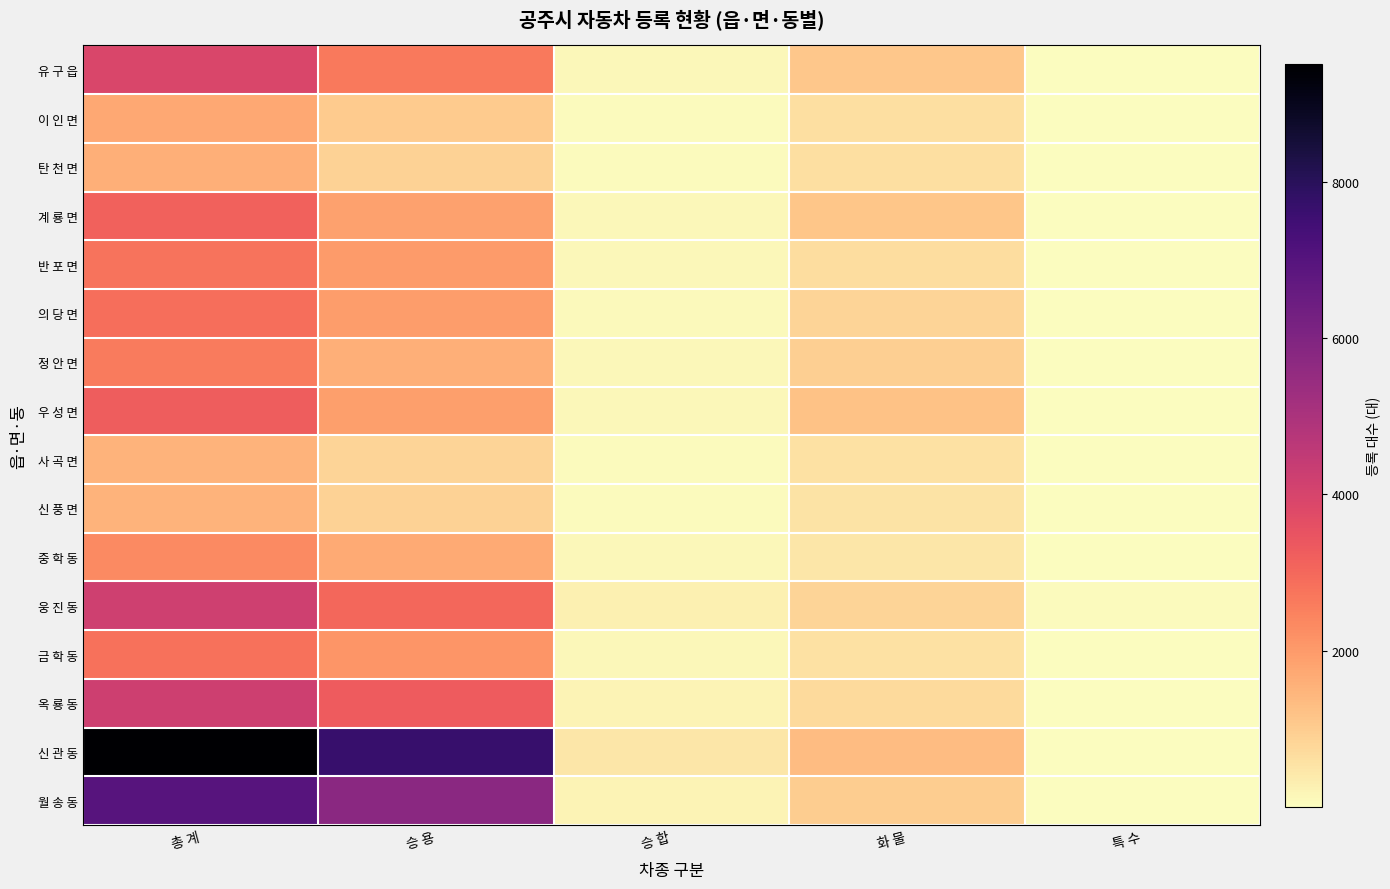

How many data points does each series have?

5